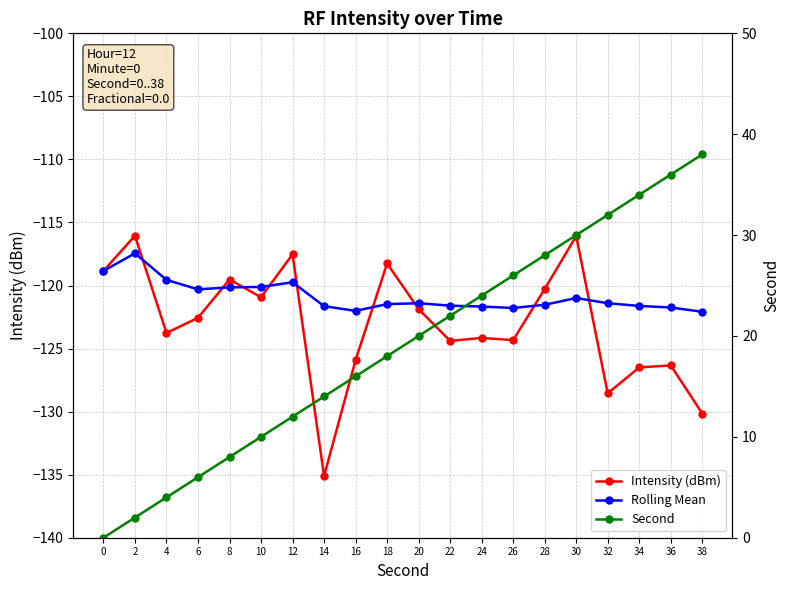

What is the greatest value displayed?

38.0